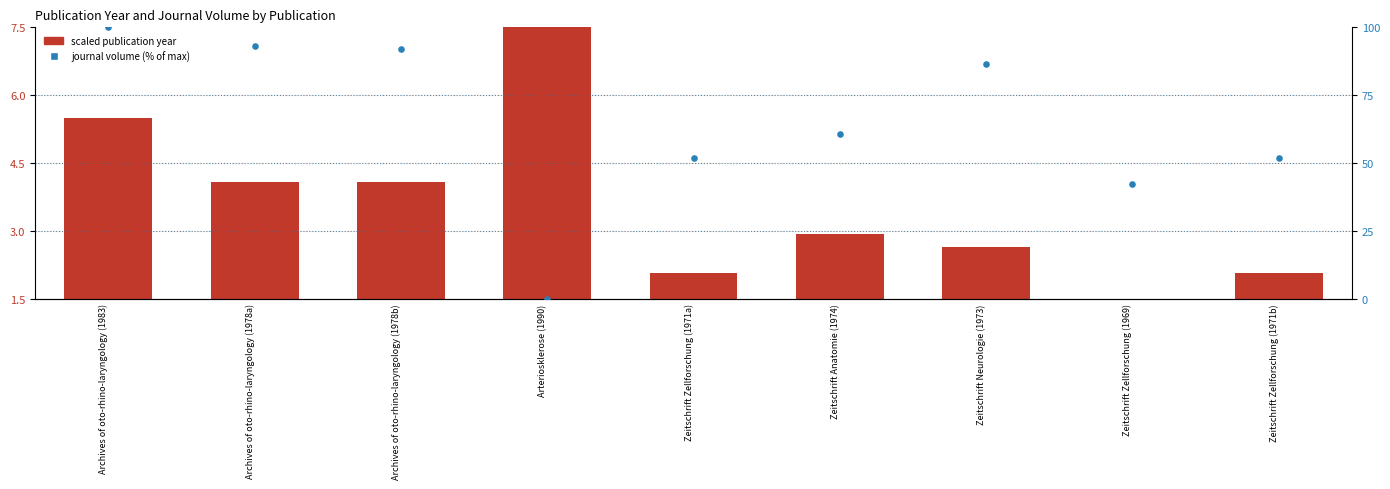

Which series has the largest total across all categories?

journal volume (% of max)